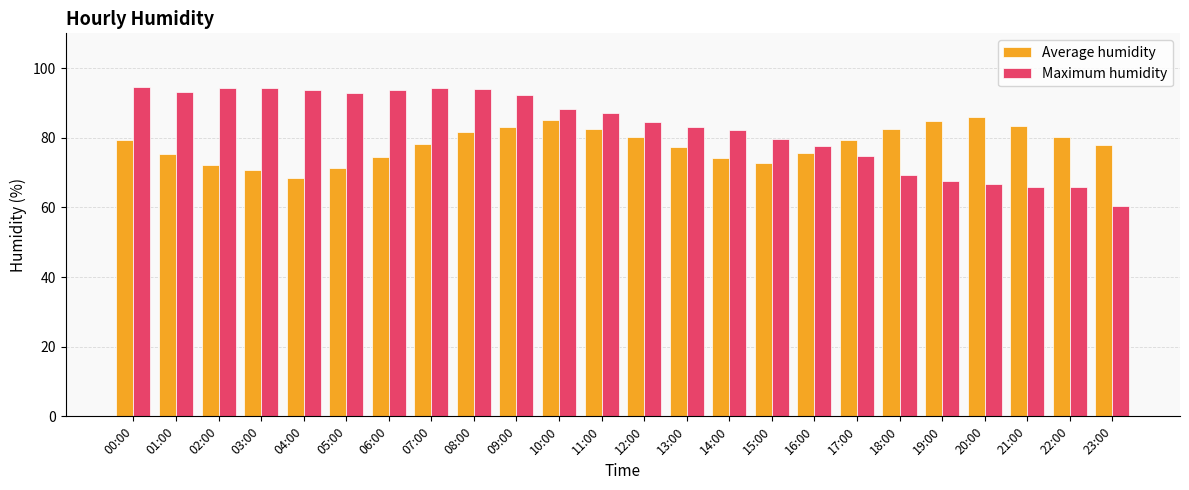

Which series has the largest total across all categories?

Maximum humidity